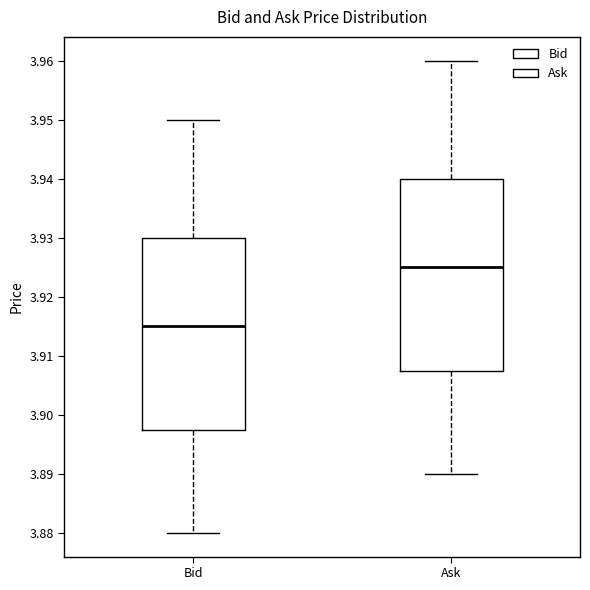

Reading left to right, read every box against the y-axis: the position of its median line, the range the box covers, and the ends of its whiskers. The values are not printed on the chart, so give them approximately, as read against the axis.

Bid: median 3.915, box 3.898 to 3.930, whiskers 3.880 to 3.950
Ask: median 3.925, box 3.908 to 3.940, whiskers 3.890 to 3.960